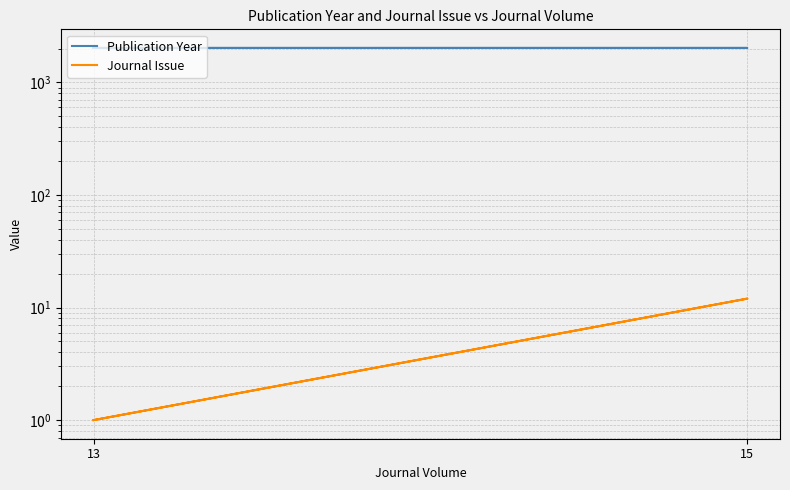

What are all the series names shown in the legend?

Publication Year, Journal Issue